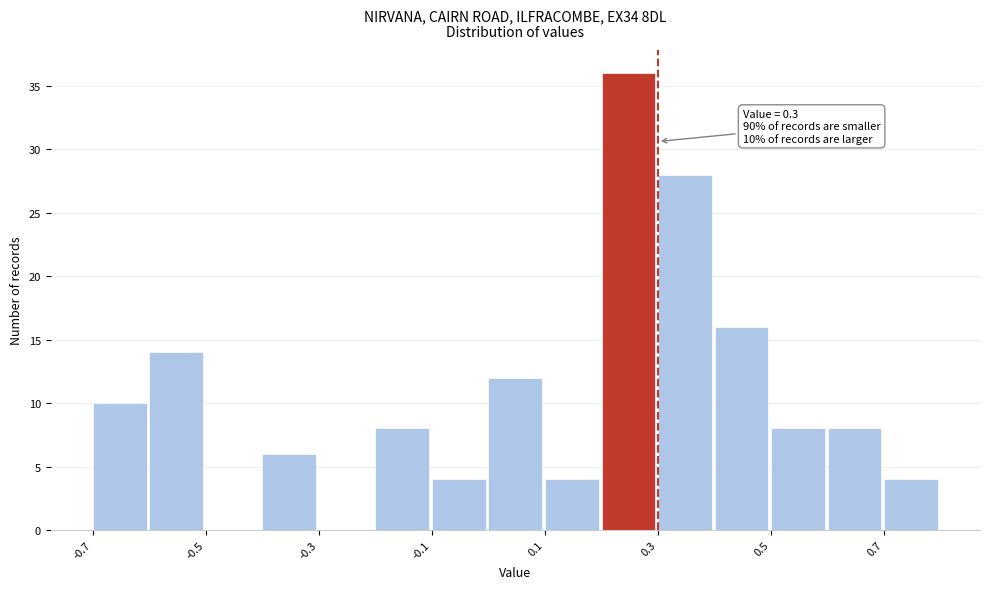

Which range on the x-axis has the tallest bar?

0.2 to 0.3